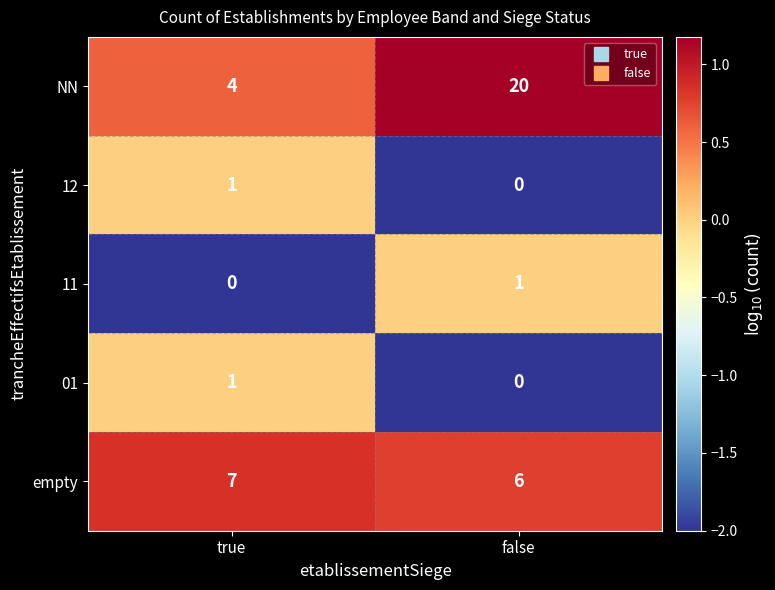

At which label does 11 reach its peak?

false